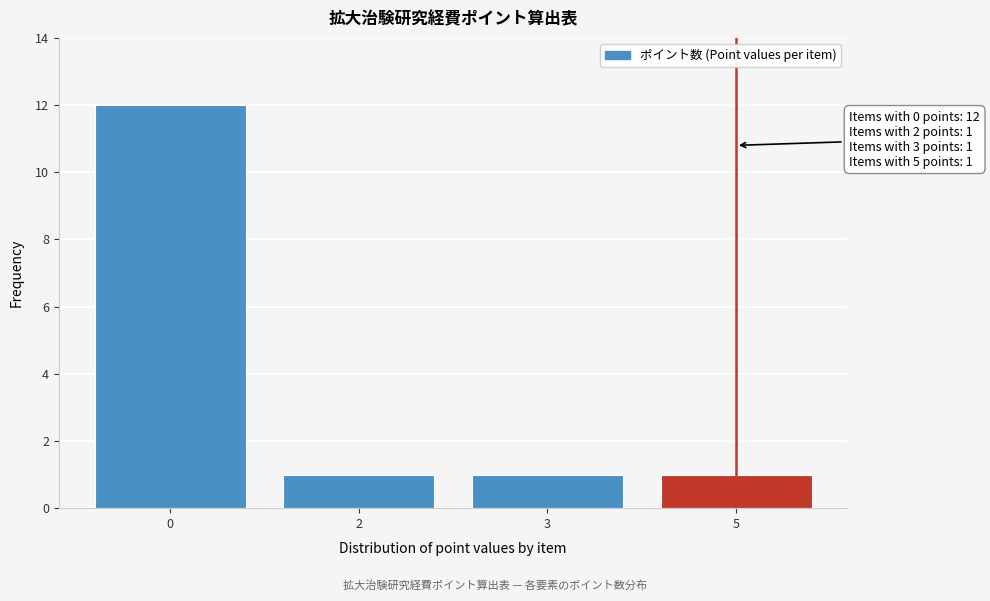

Reading right to left, list all the values displayed in this chart.

5=1	3=1	2=1	0=12